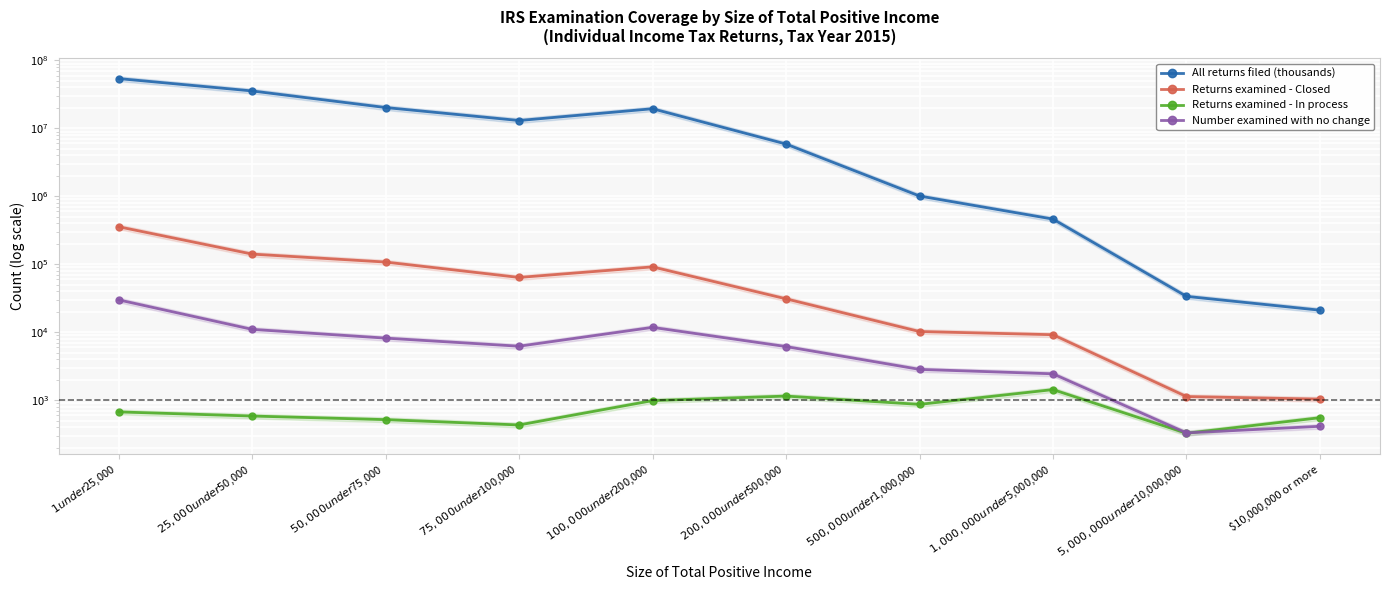

Which series has the largest range (max minus min)?

All returns filed (thousands)